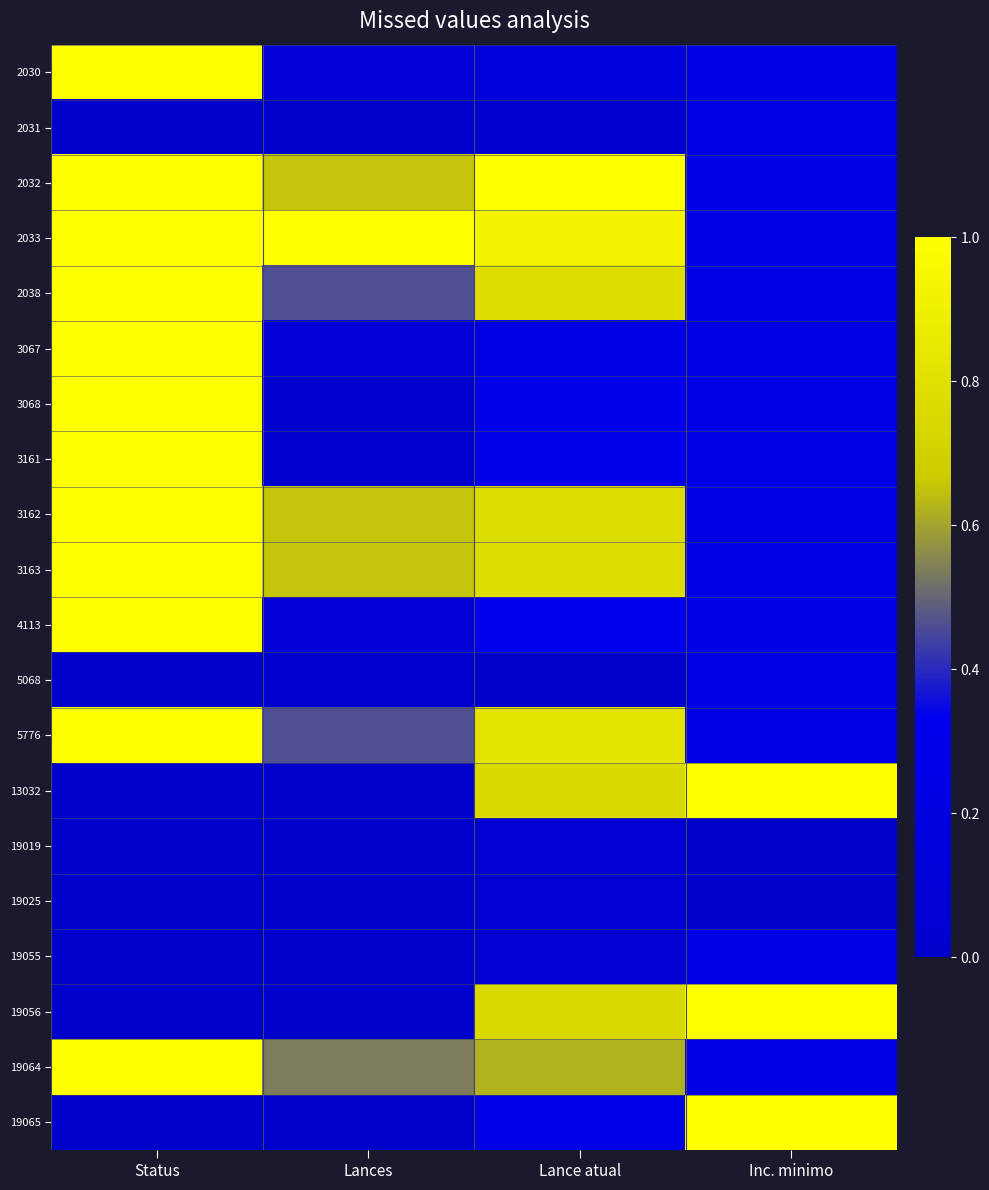

Which label corresponds to the largest value in the chart?

Status